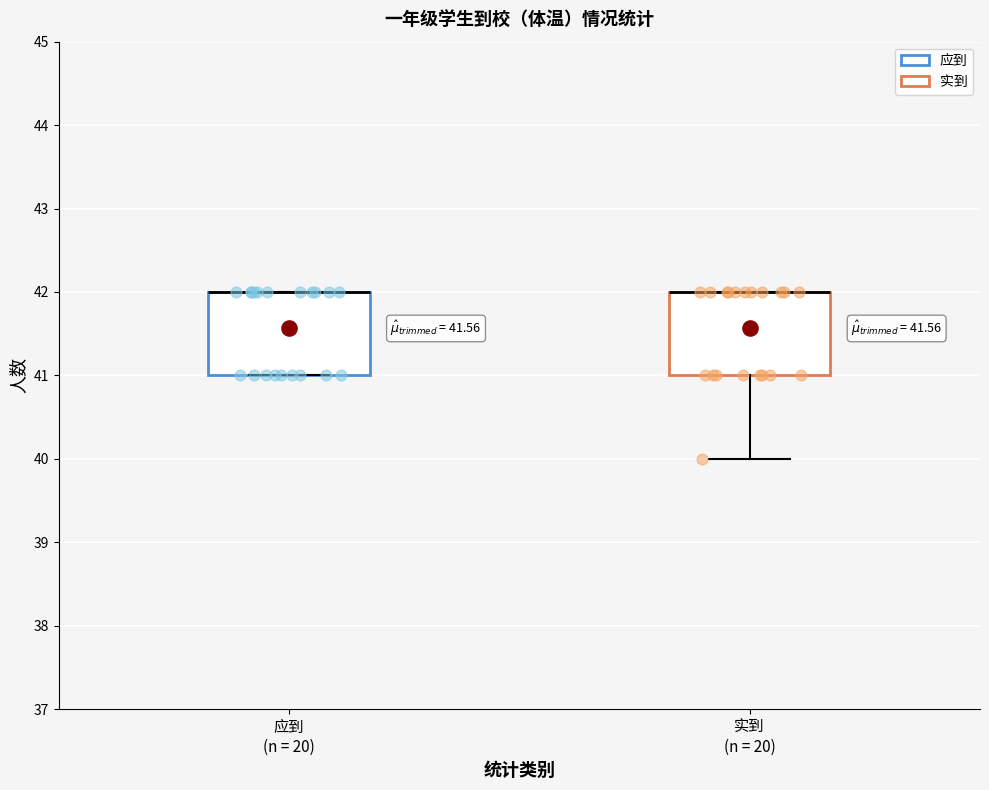

Where is the lower edge of the box for 实到 (n = 20) on the y-axis? The values are not printed on the chart, so give them approximately, as read against the axis.

41